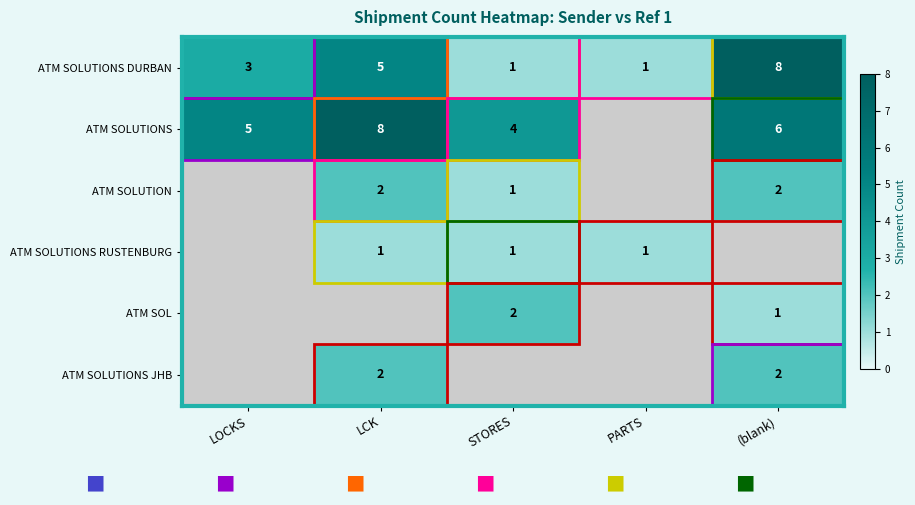

What is the maximum value shown in the chart?

8.0